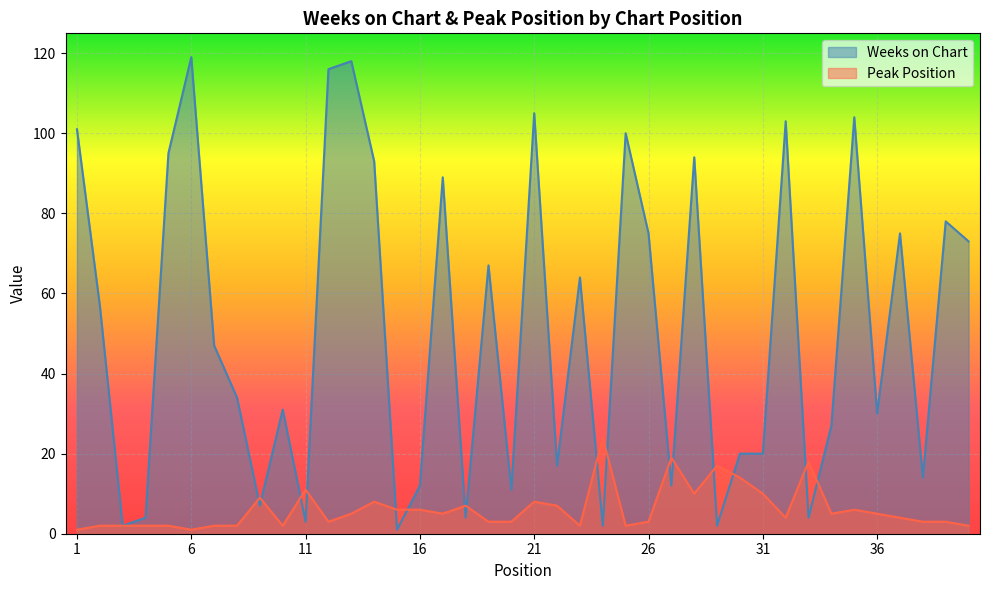

Reading left to right, what are all the values shown in this chart?

Weeks on Chart: 101	57	2	4	95	119	47	34	7	31	3	116	118	93	1	12	89	4	67	11	105	17	64	2	100	75	12	94	2	20	20	103	4	27	104	30	75	14	78	73
Peak Position: 1	2	2	2	2	1	2	2	9	2	11	3	5	8	6	6	5	7	3	3	8	7	2	24	2	3	19	10	17	14	10	4	18	5	6	5	4	3	3	2